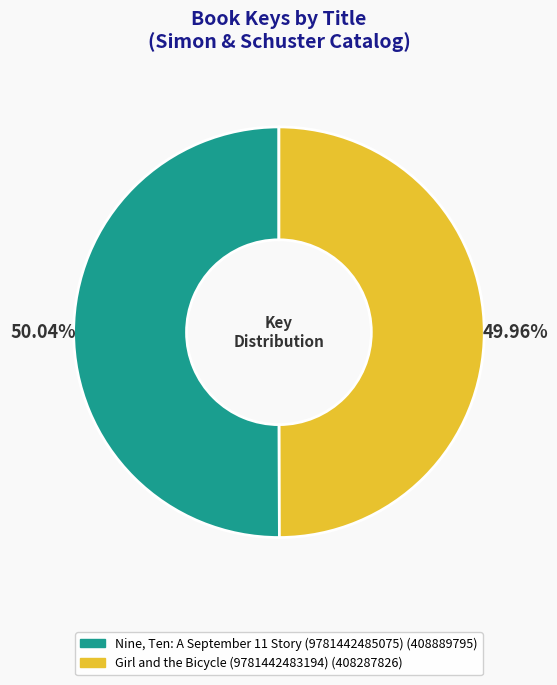

Rank the categories by value from lowest to highest.

Girl and the Bicycle (9781442483194), Nine, Ten: A September 11 Story (9781442485075)